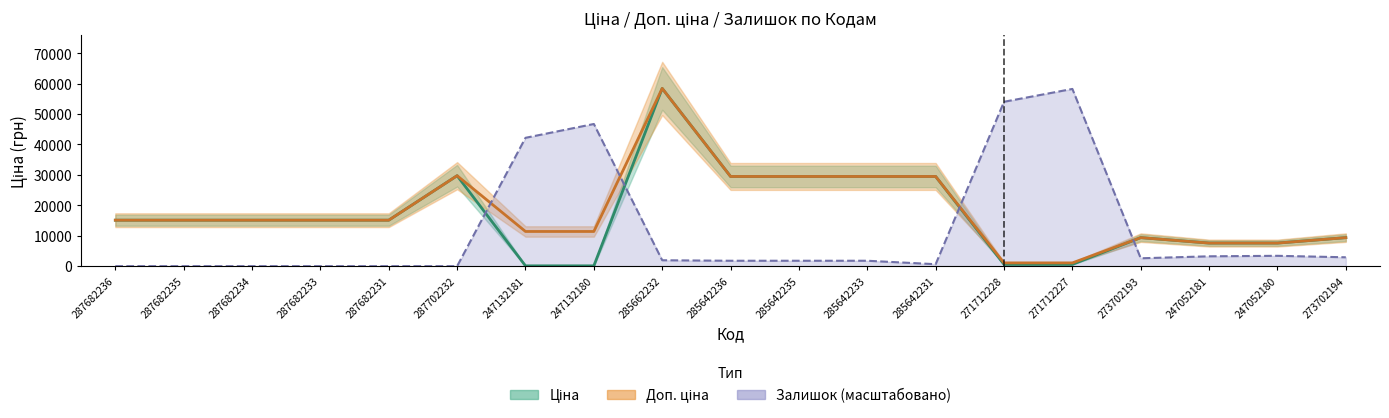

What is the label of the 19th point from the right?

287682236